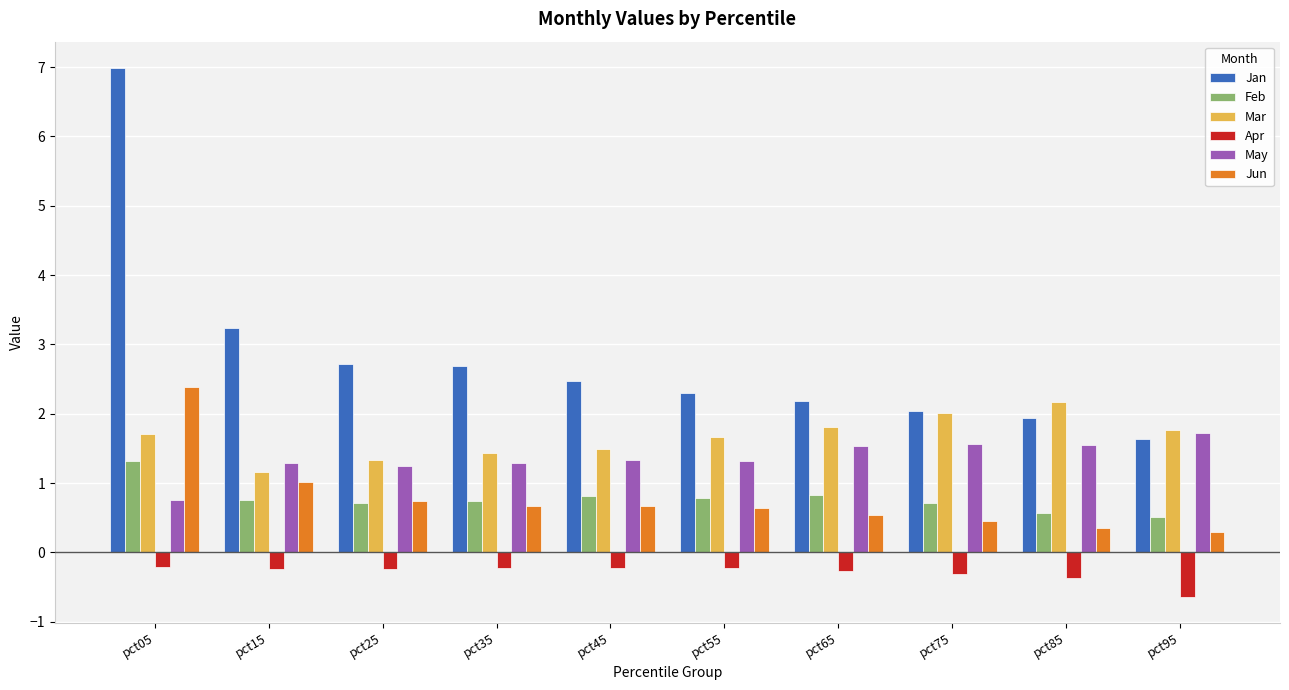

Which series changed the most between pct15 and pct35?

Jan